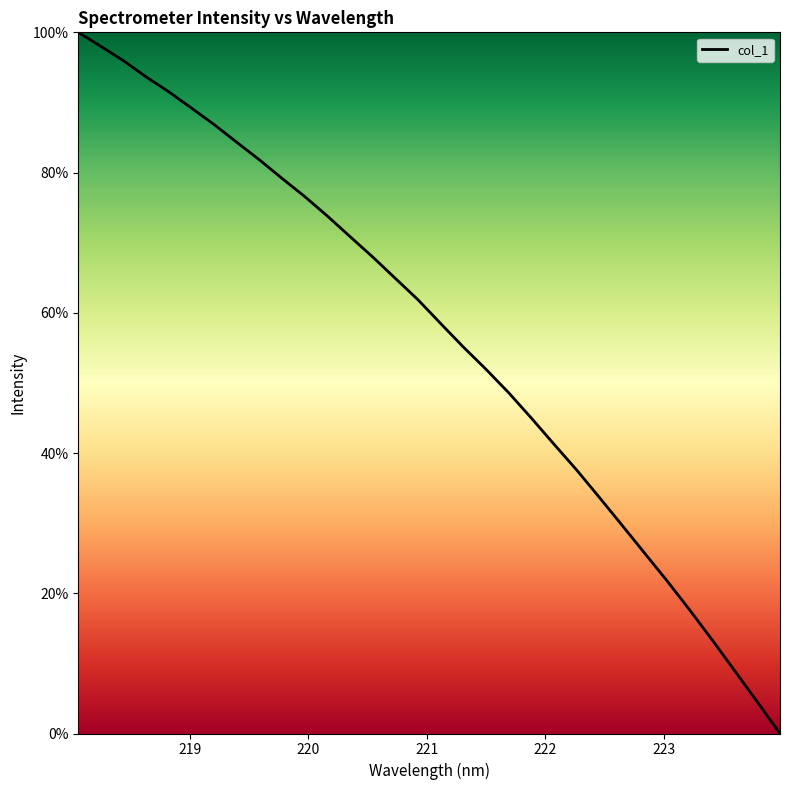

What is the average value?

56.6